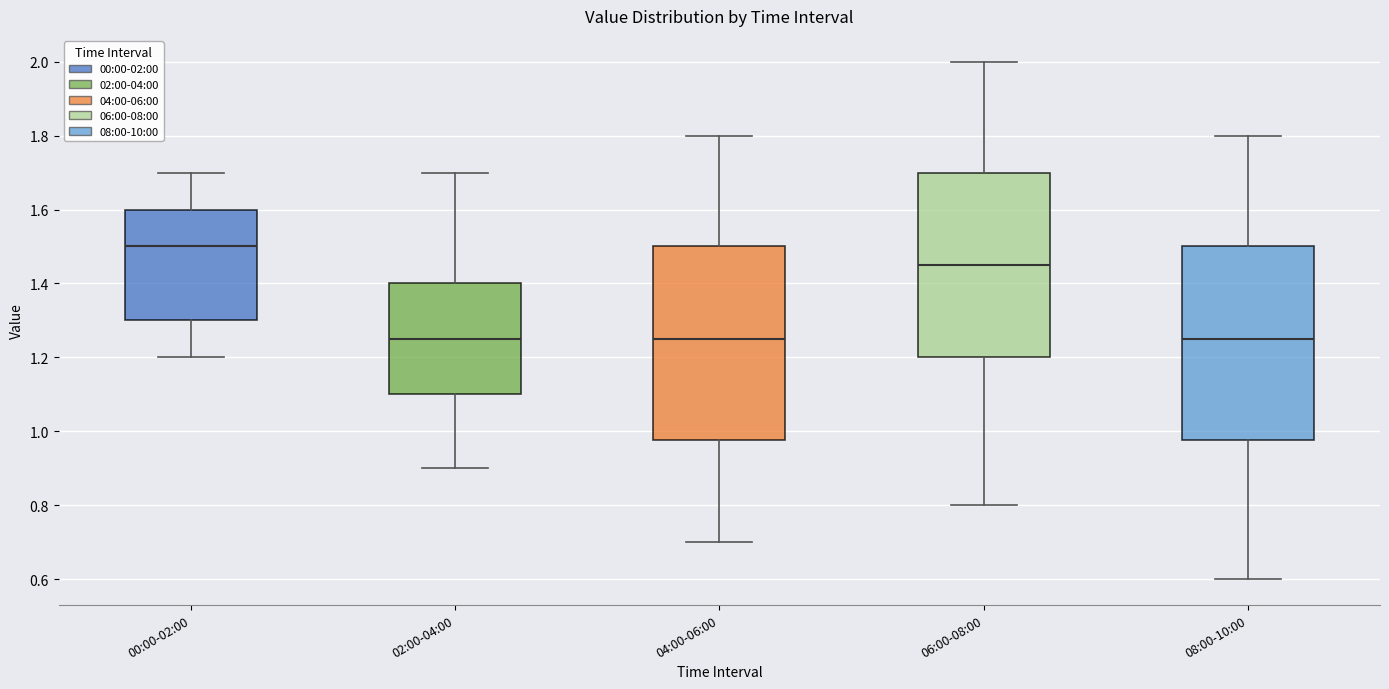

Where does the upper whisker of the box for 06:00-08:00 end on the y-axis? The values are not printed on the chart, so give them approximately, as read against the axis.

2.00